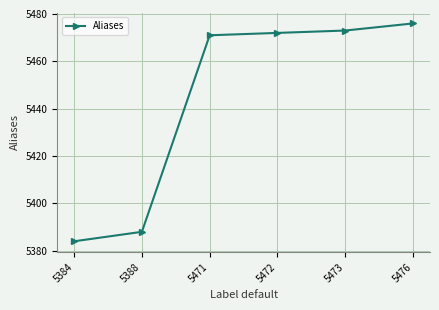

What value does the data have at 5384, to the nearest 10?

5380